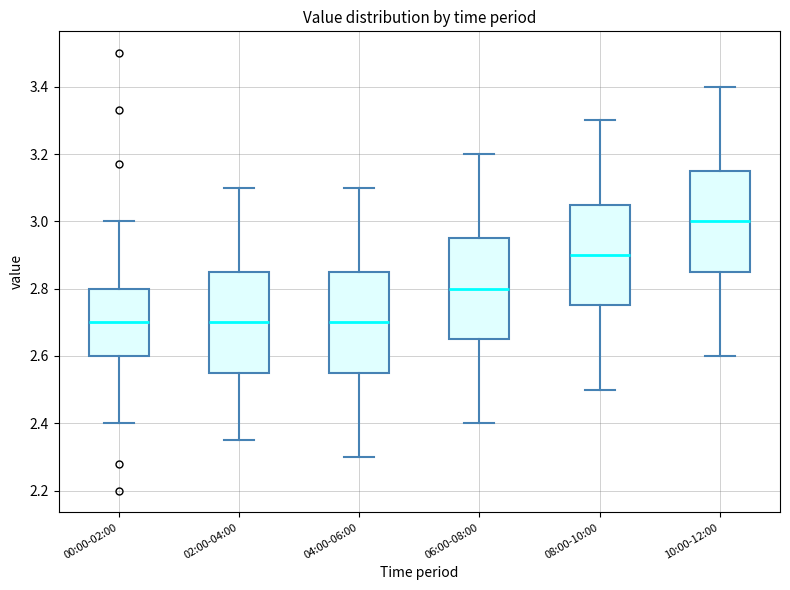

Where does the upper whisker of the box for 02:00-04:00 end on the y-axis? The values are not printed on the chart, so give them approximately, as read against the axis.

3.10